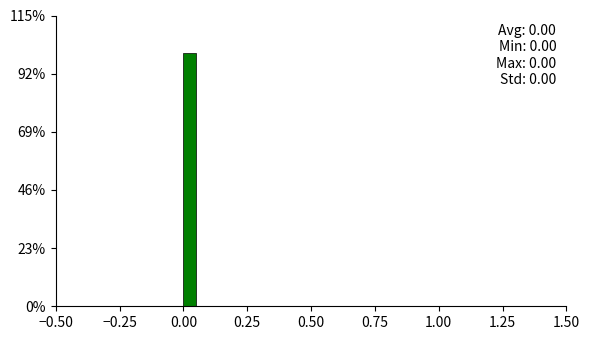

Read against the x-axis, roughly where is the centre of the tallest bar?

0.05